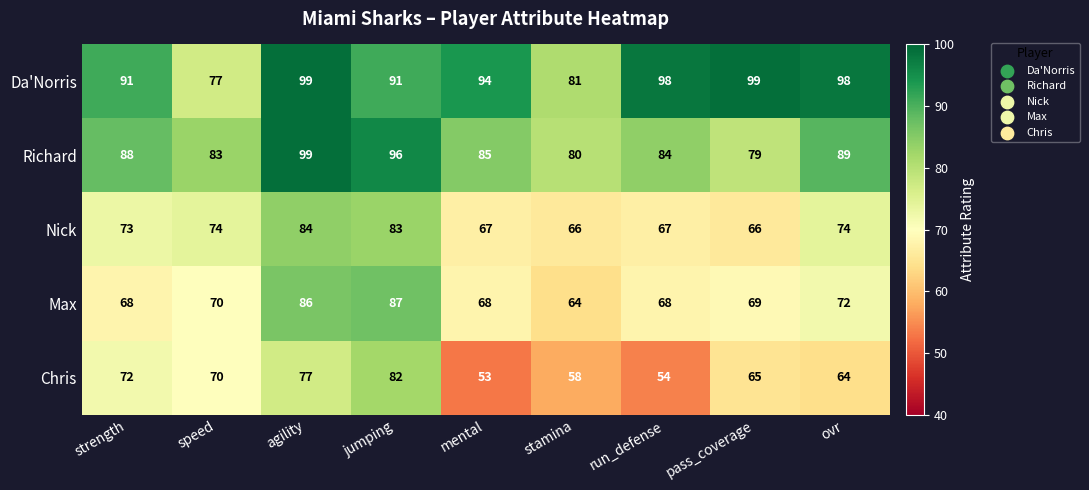

What is the sum of all Nick values?

654